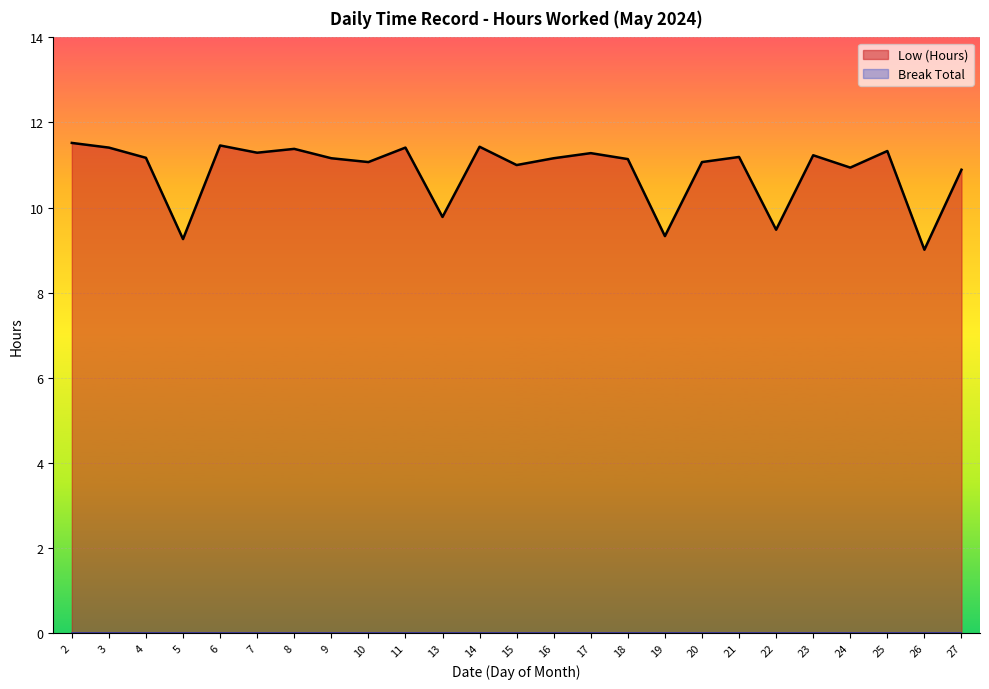

Does the chart display data point markers on the line(s)?

No